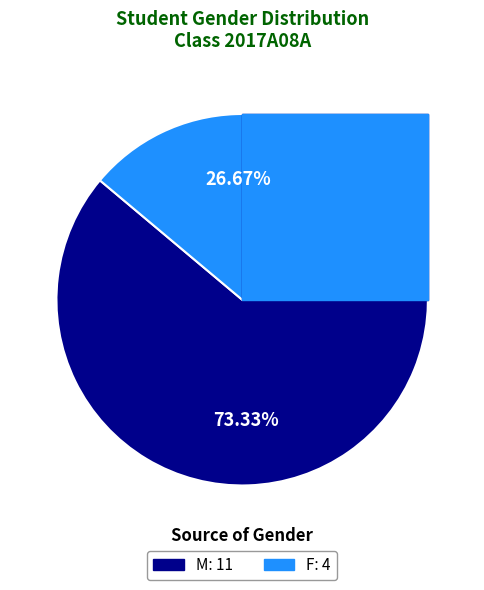

To the nearest percent, what is the difference between the M and F slice percentages?

47%